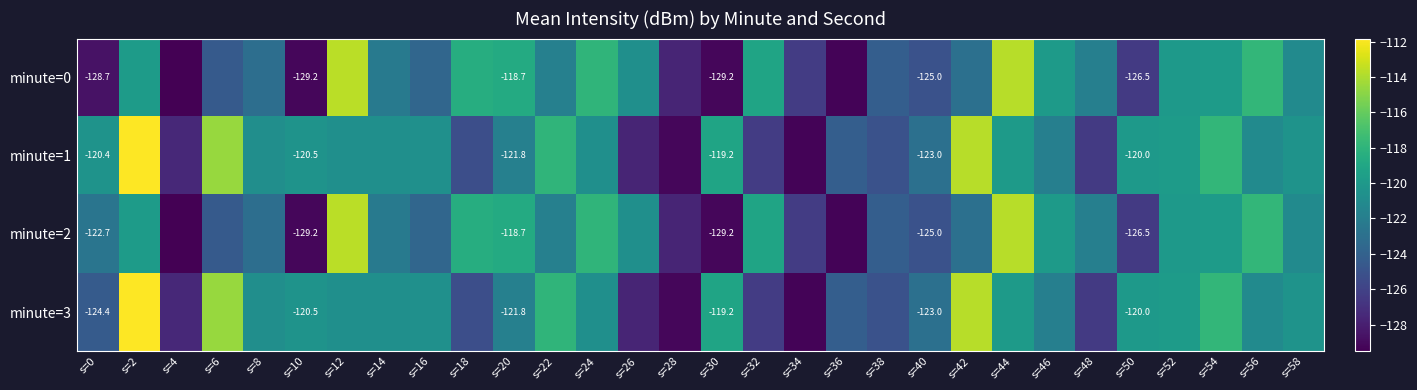

What is the sum of all minute=2 values?

-3670.5